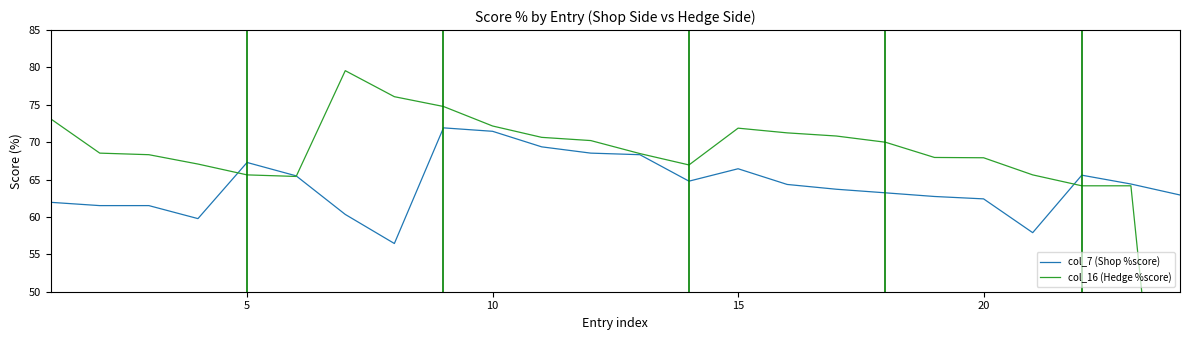

Which series has the largest range (max minus min)?

col_16 (Hedge %score)